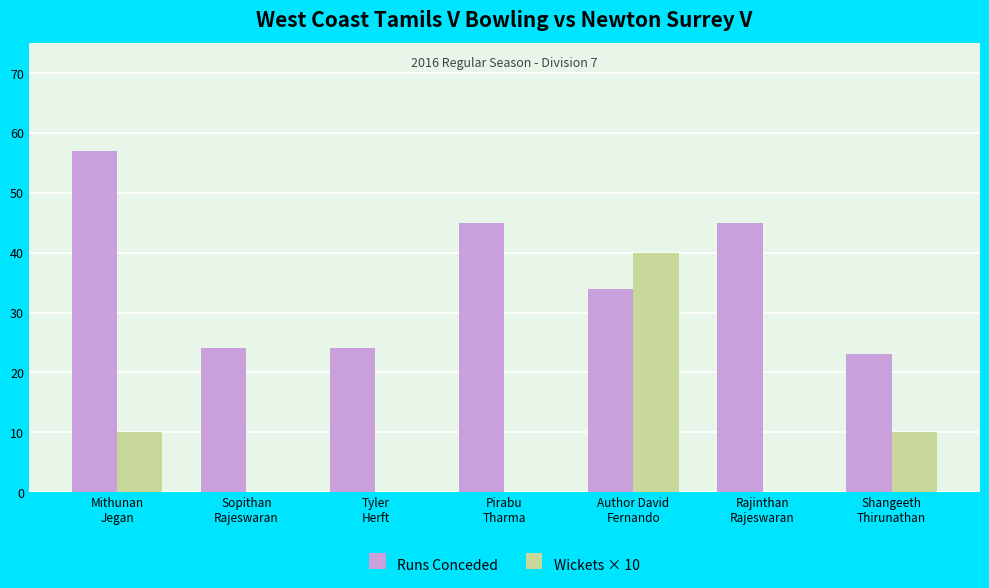

Reading right to left, list all the values displayed in this chart.

Runs Conceded: Shangeeth
Thirunathan=23	Rajinthan
Rajeswaran=45	Author David
Fernando=34	Pirabu
Tharma=45	Tyler
Herft=24	Sopithan
Rajeswaran=24	Mithunan
Jegan=57
Wickets × 10: Shangeeth
Thirunathan=10	Rajinthan
Rajeswaran=0	Author David
Fernando=40	Pirabu
Tharma=0	Tyler
Herft=0	Sopithan
Rajeswaran=0	Mithunan
Jegan=10